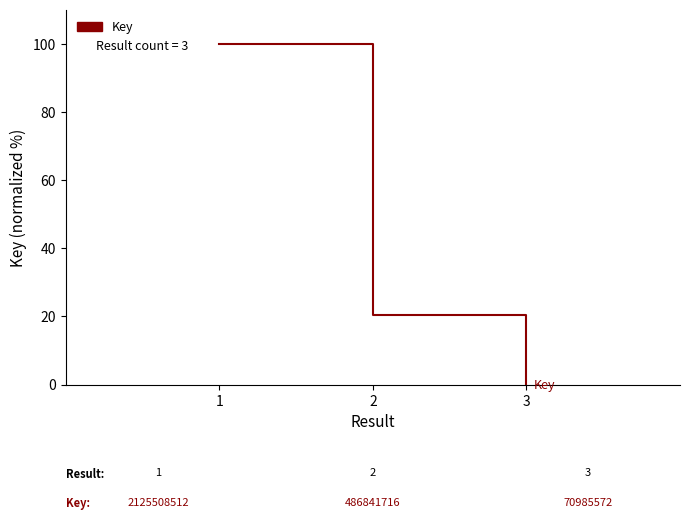

List the labels in order of value, smallest first.

3, 2, 1